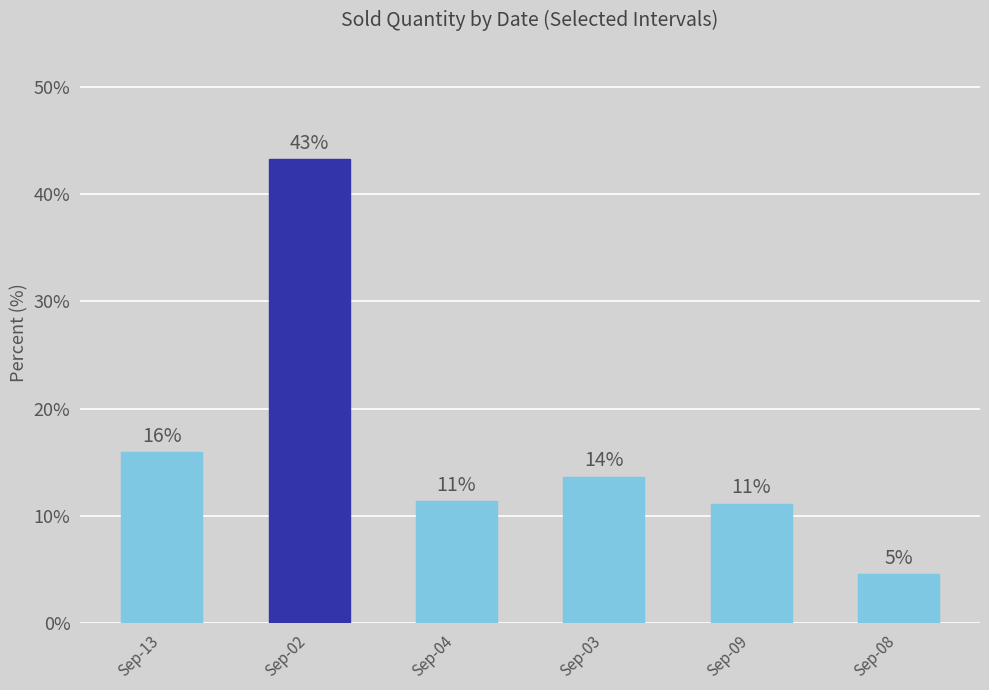

Reading left to right, transcribe all the data shown in this chart.

Sep-13=15.9	Sep-02=43.3	Sep-04=11.4	Sep-03=13.7	Sep-09=11.2	Sep-08=4.6